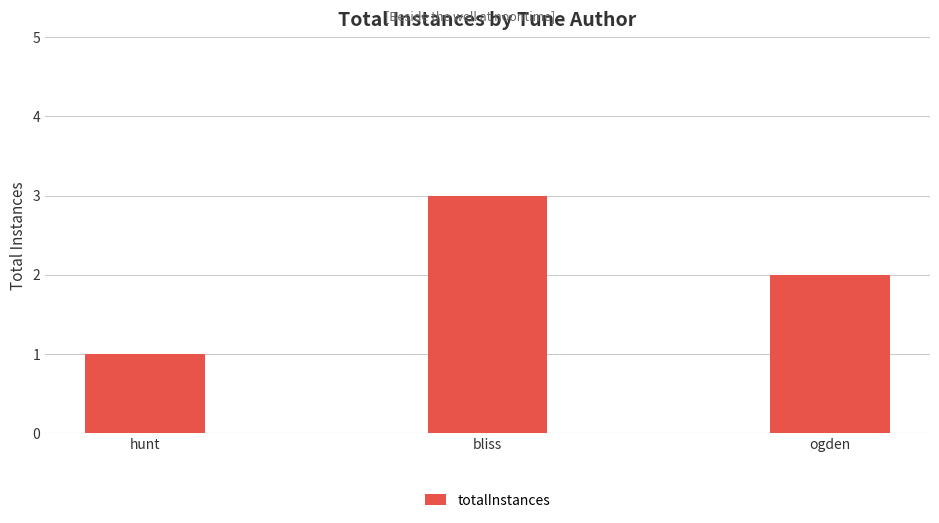

Which category has the highest value across all series?

bliss